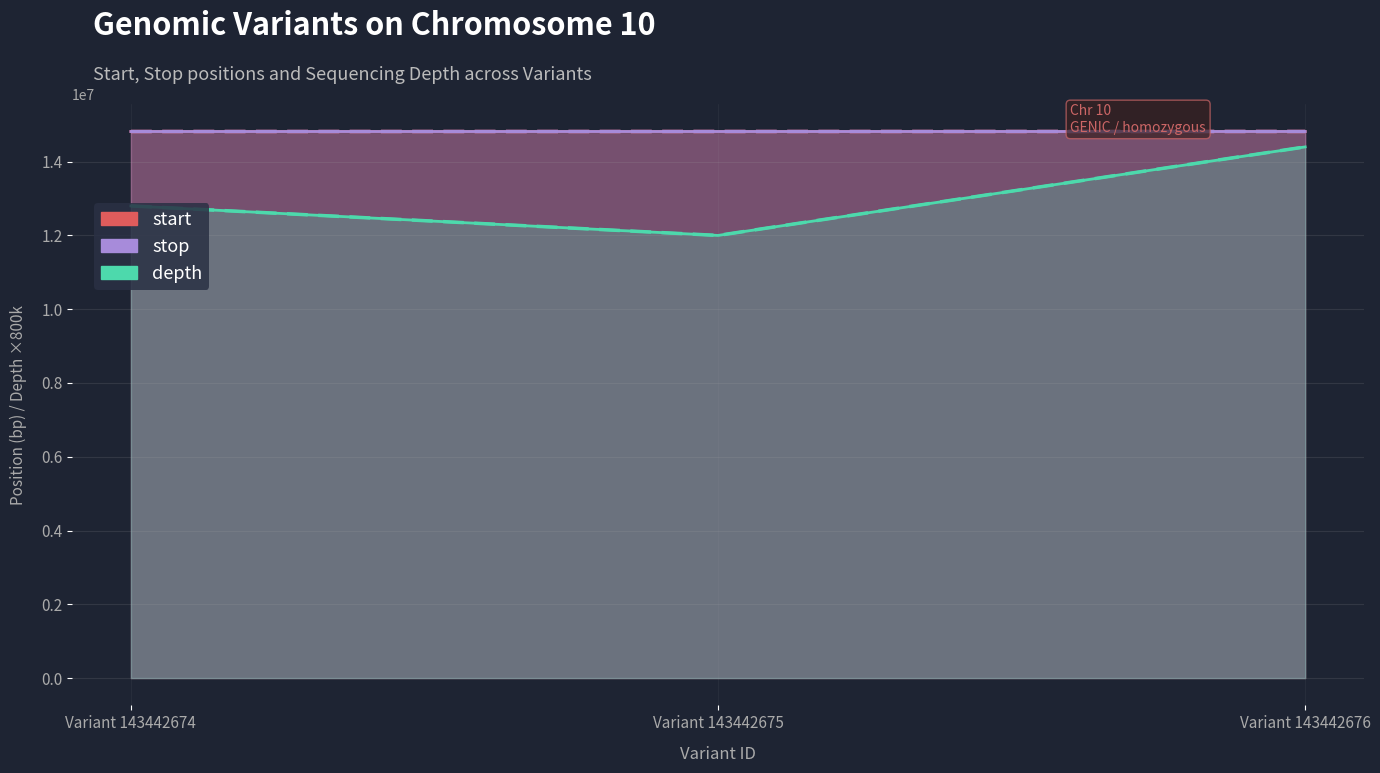

How many values in the start series exceed 14817270?

1